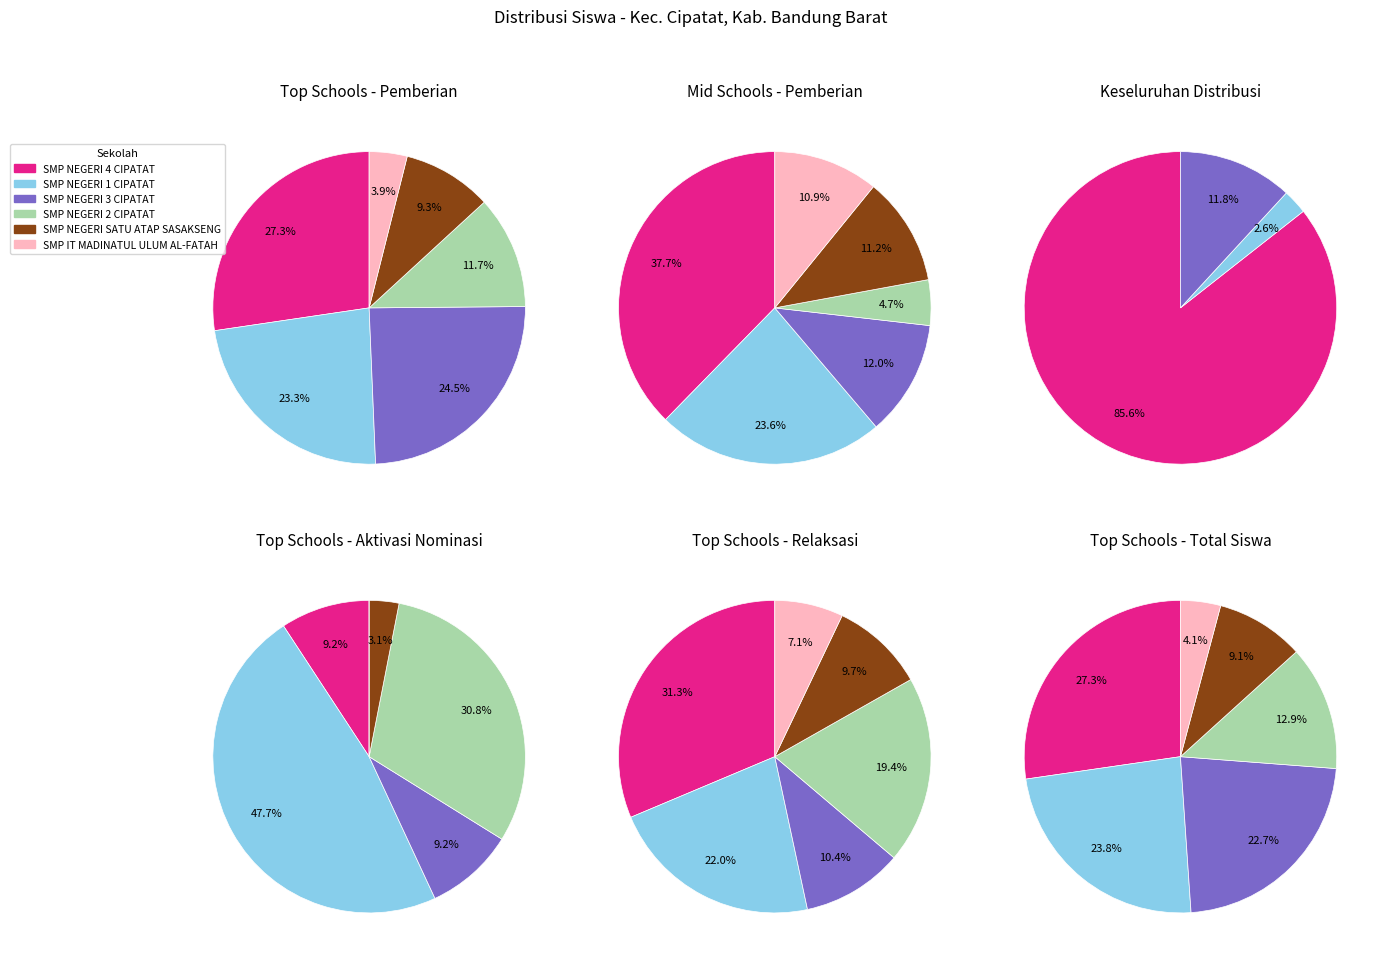

What is the largest slice in the pie chart?

SMP NEGERI 4 CIPATAT